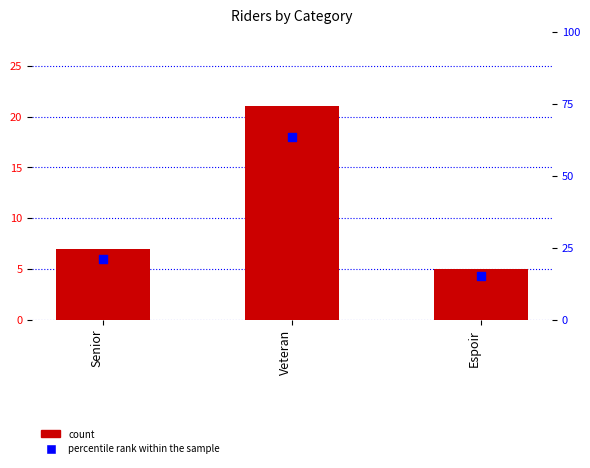

Is the value of count at Senior greater than the value of percentile rank within the sample at Veteran?

No